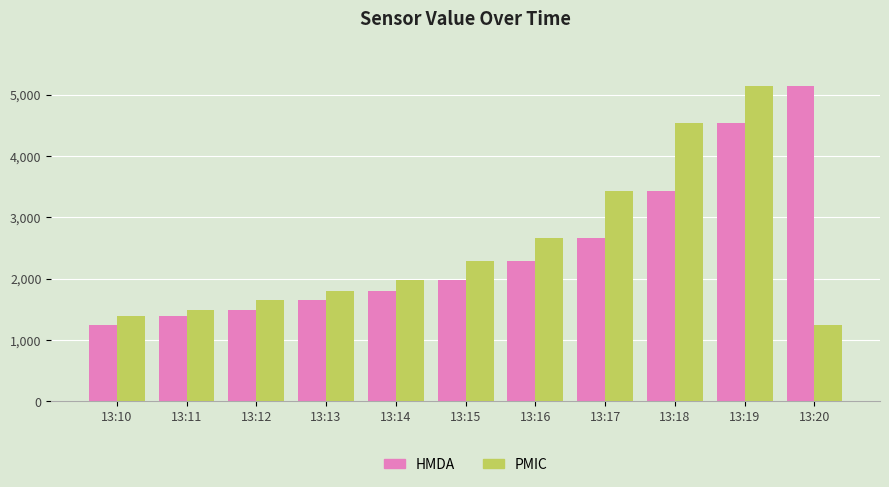

How many bars are there in each group?

2